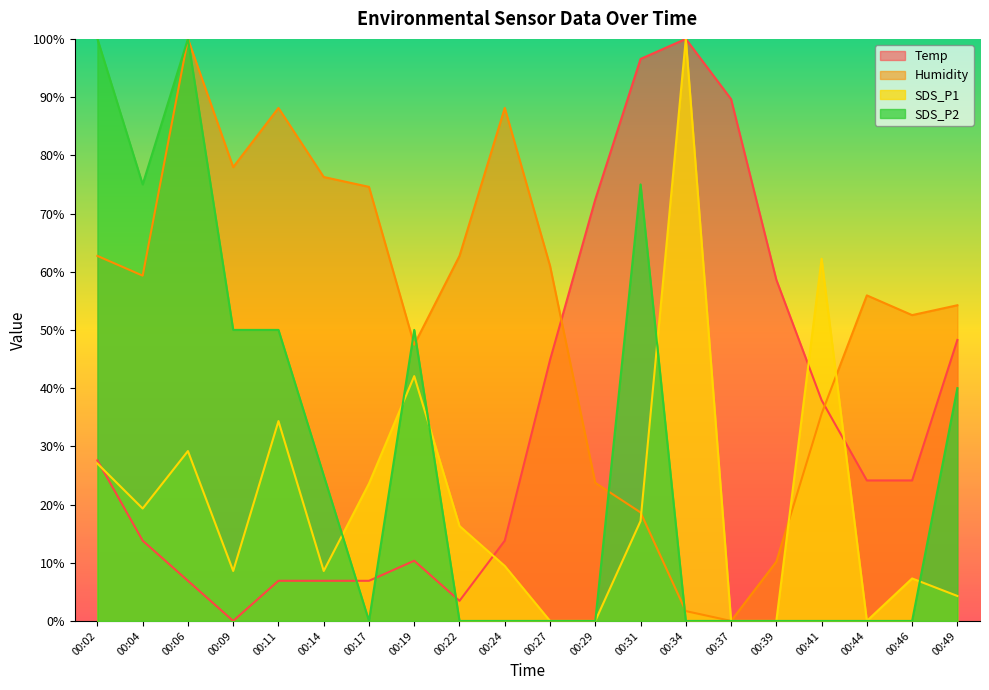

Between 00:11 and 00:22, which series saw the biggest shift?

SDS_P2